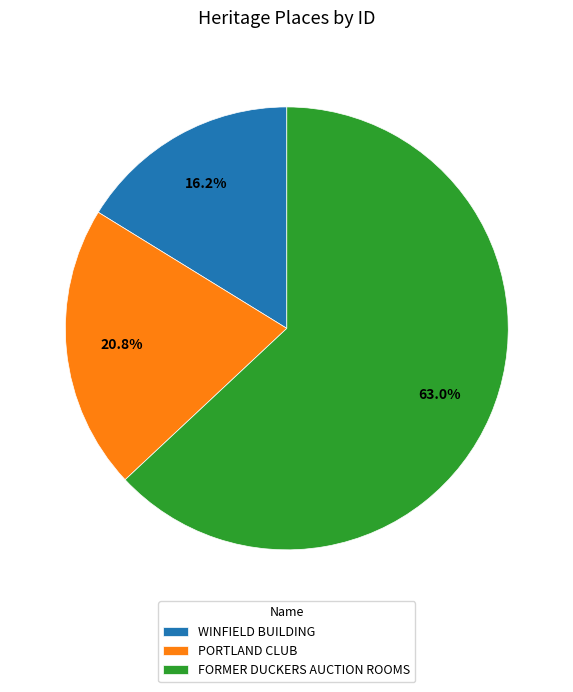

Which category accounts for the majority?

FORMER DUCKERS AUCTION ROOMS